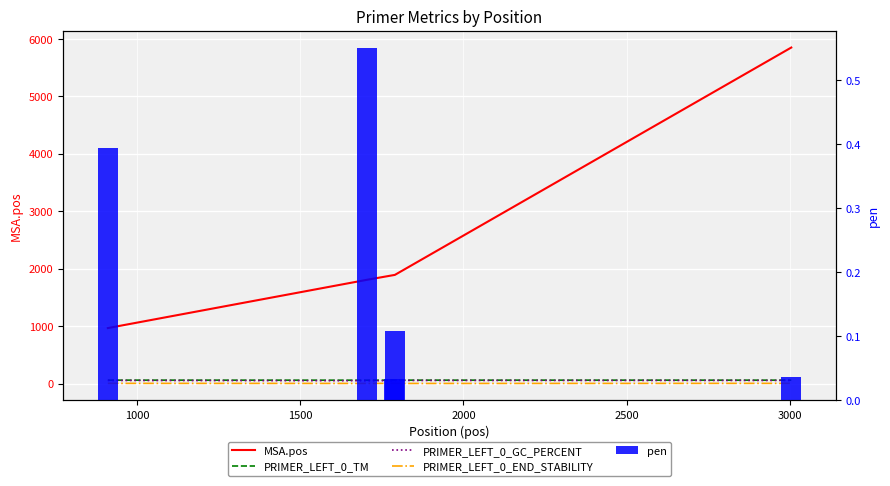

What is the total value across all series at 1500?

2004.3